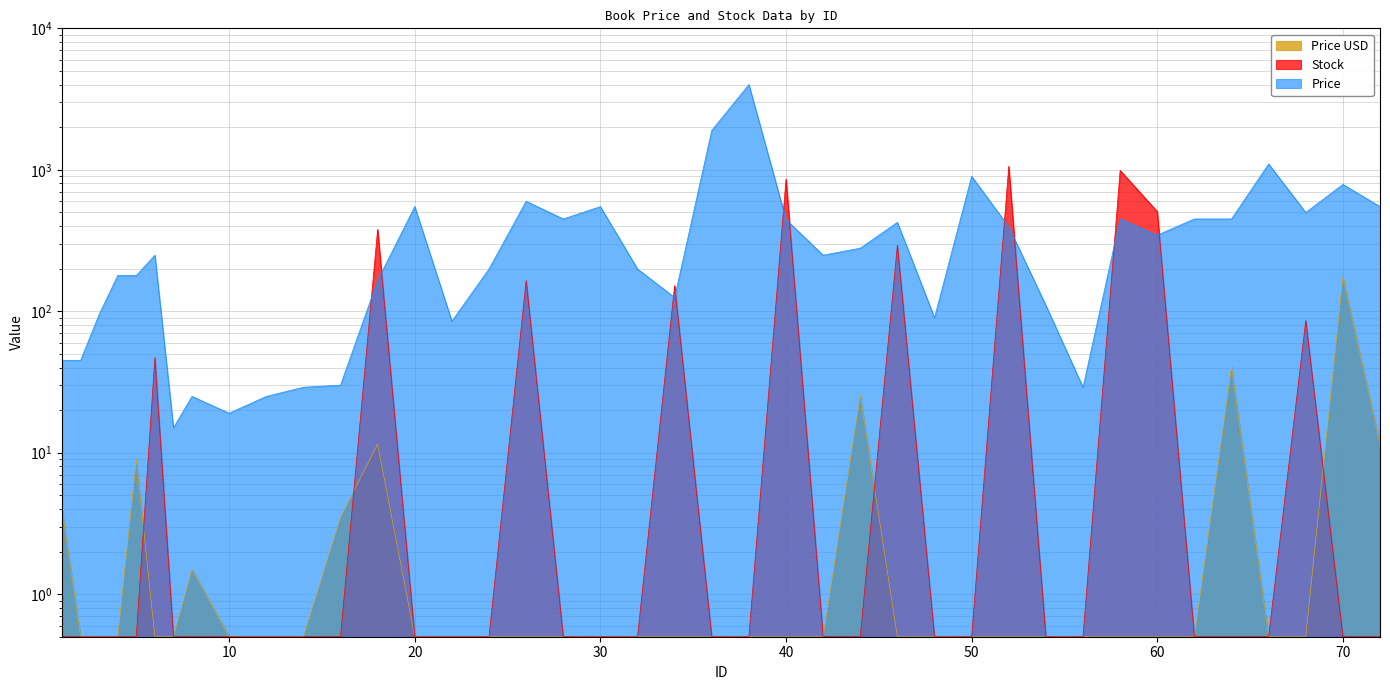

What is the difference between the maximum and minimum values in the Stock series?

1058.5